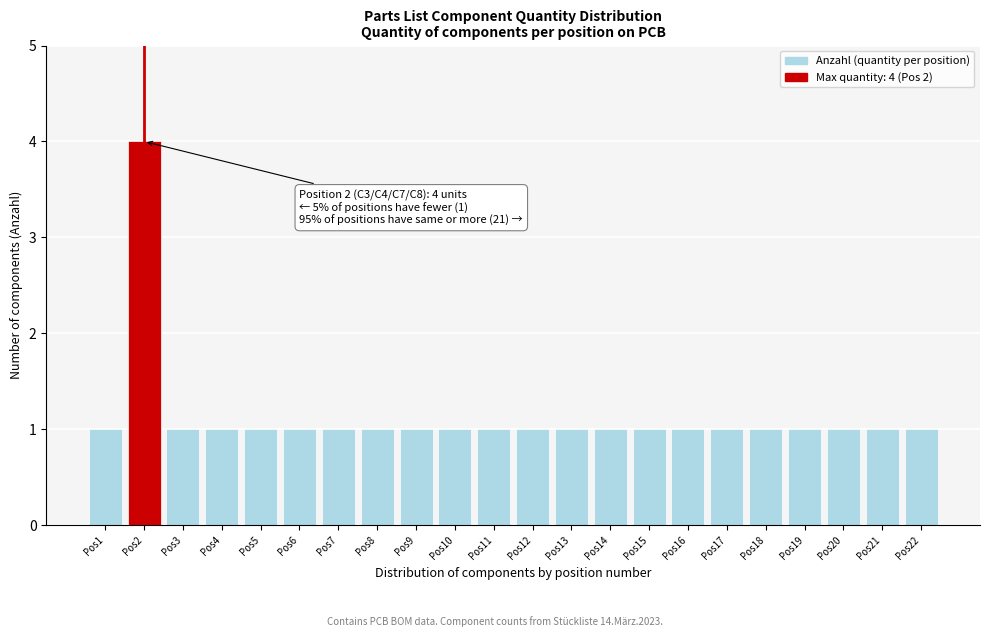

Reading left to right, list all the values displayed in this chart.

1	4	1	1	1	1	1	1	1	1	1	1	1	1	1	1	1	1	1	1	1	1